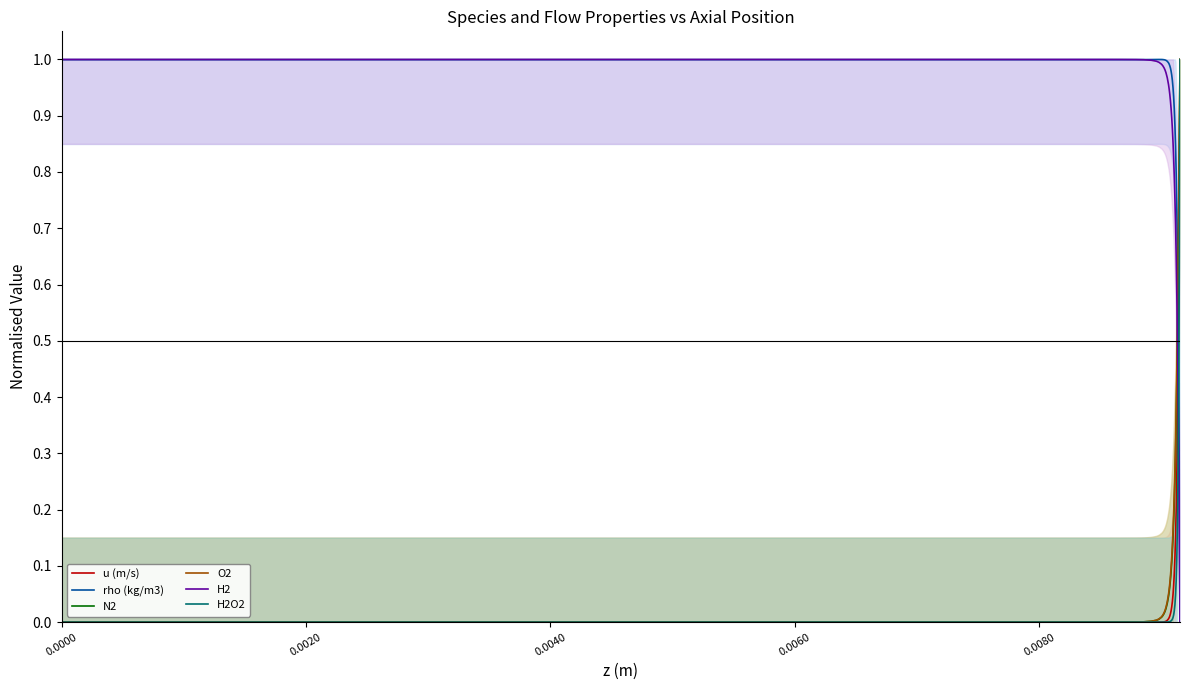

True or false: N2 and rho (kg/m3) cross at least once.

True